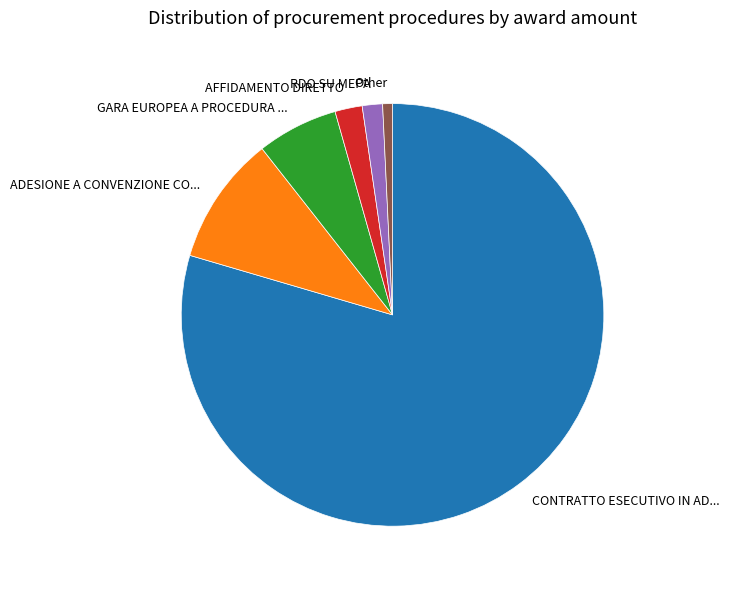

Combined, do CONTRATTO ESECUTIVO IN AD... and RDO SU MEPA account for over 50%?

Yes